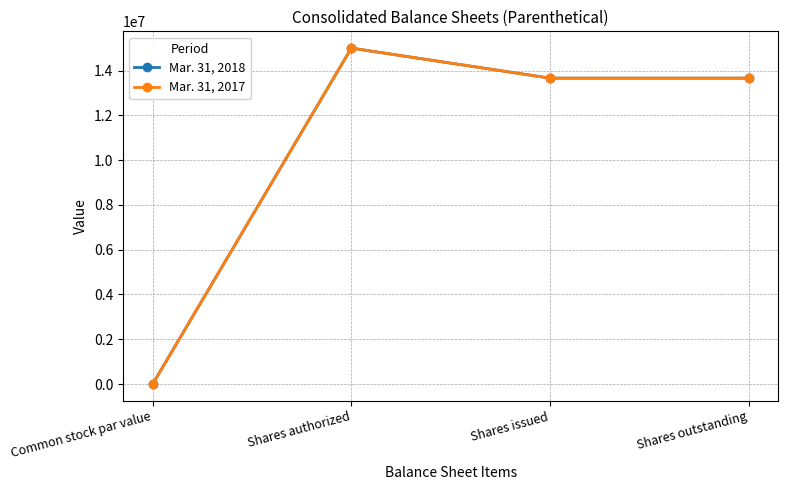

Is this an area chart (filled region under the line)?

No